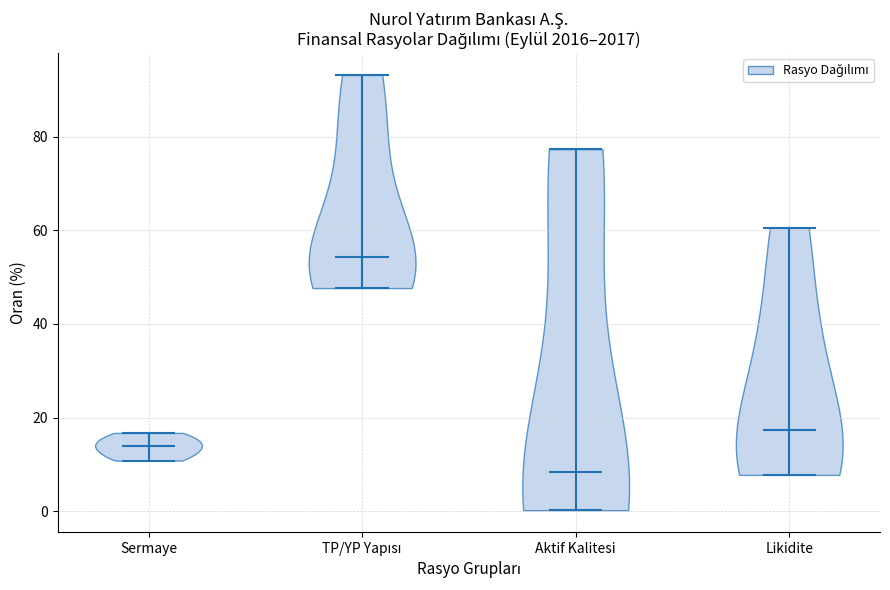

Reading left to right, read every violin against the y-axis: where its median line is, and the lowest and highest points it reaches. The values are not printed on the chart, so give them approximately, as read against the axis.

Sermaye: median line 14, lowest point 10, highest point 16
TP/YP Yapısı: median line 54, lowest point 48, highest point 94
Aktif Kalitesi: median line 8, lowest point 0, highest point 78
Likidite: median line 18, lowest point 8, highest point 60